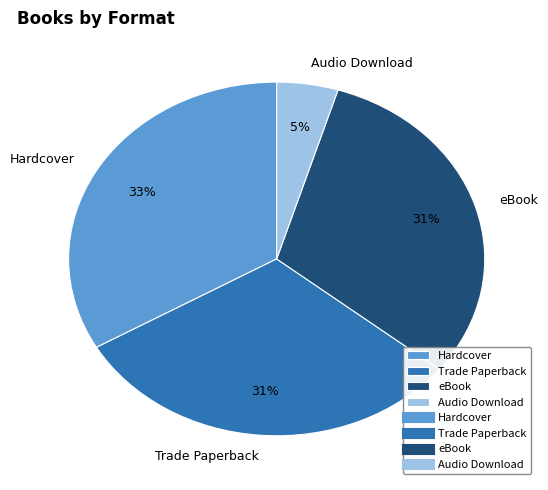

How many segments does this pie chart have?

4